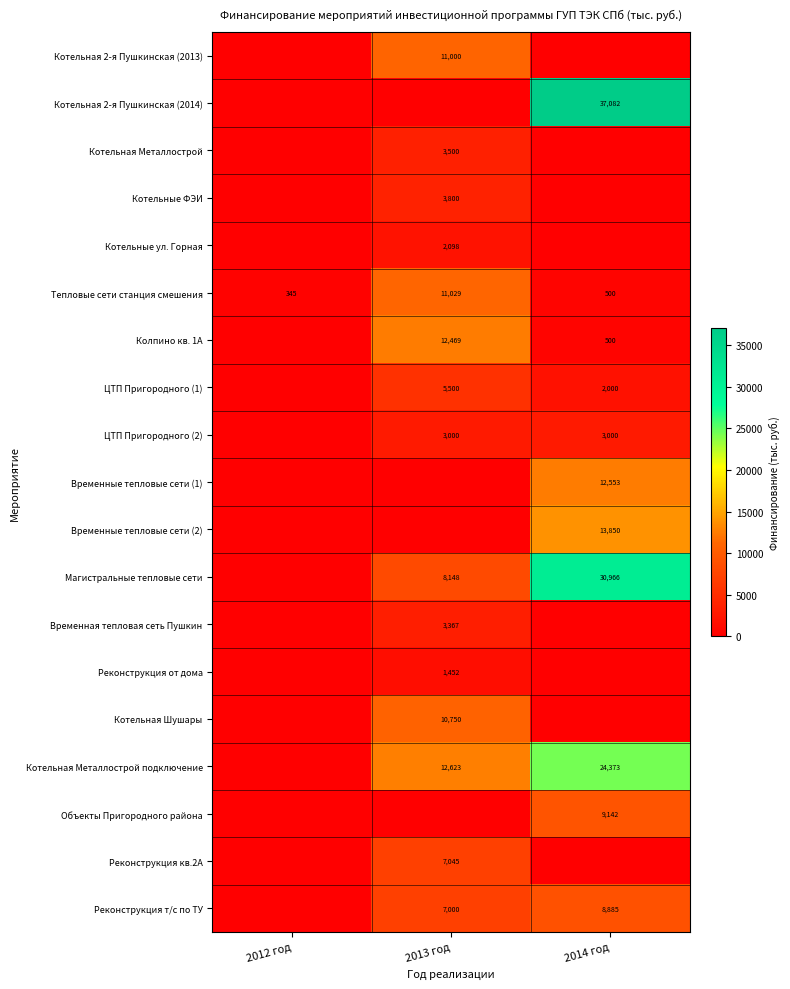

Is the value of Тепловые сети станция смешения at 2012 год greater than the value of Магистральные тепловые сети at 2014 год?

No